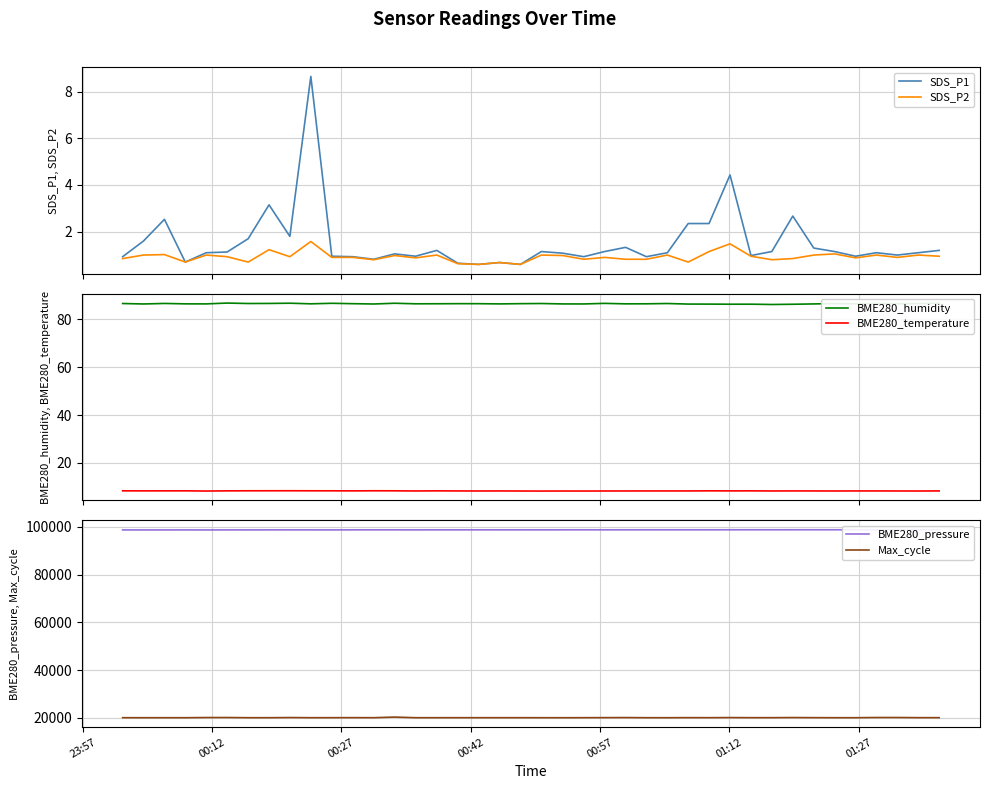

What is the minimum value for SDS_P1?

0.6